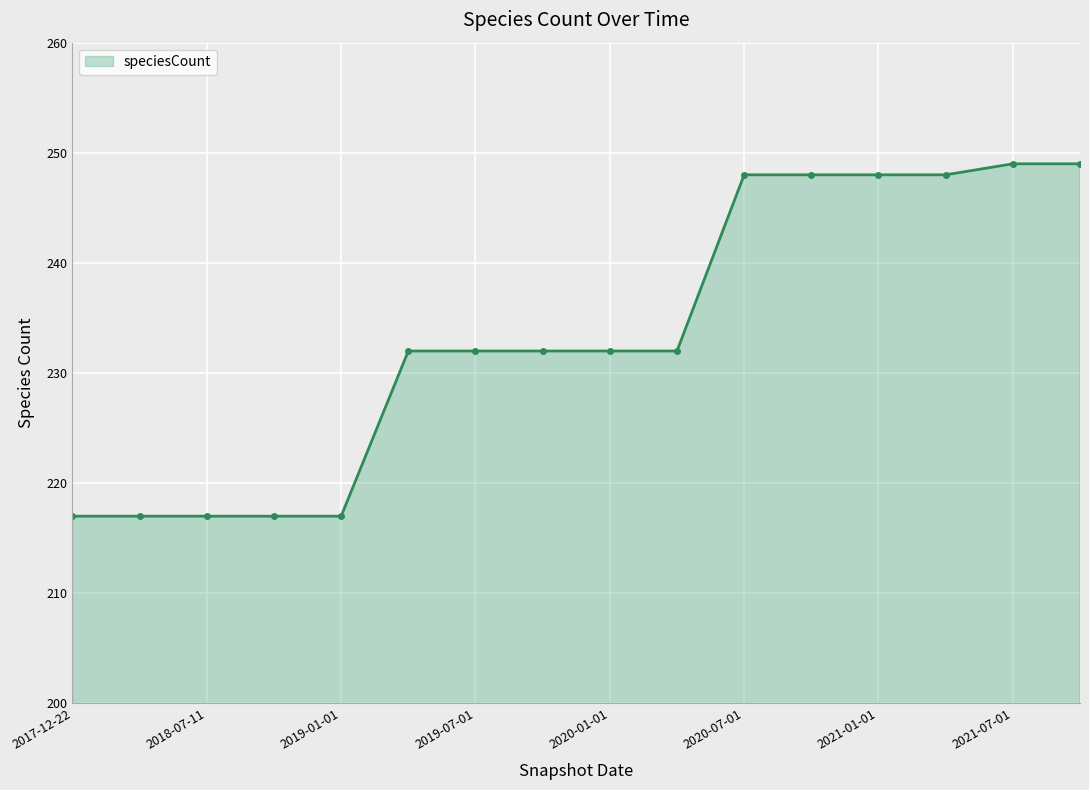

What is the change in value from 2017-12-22 to 2019-07-01?

+15